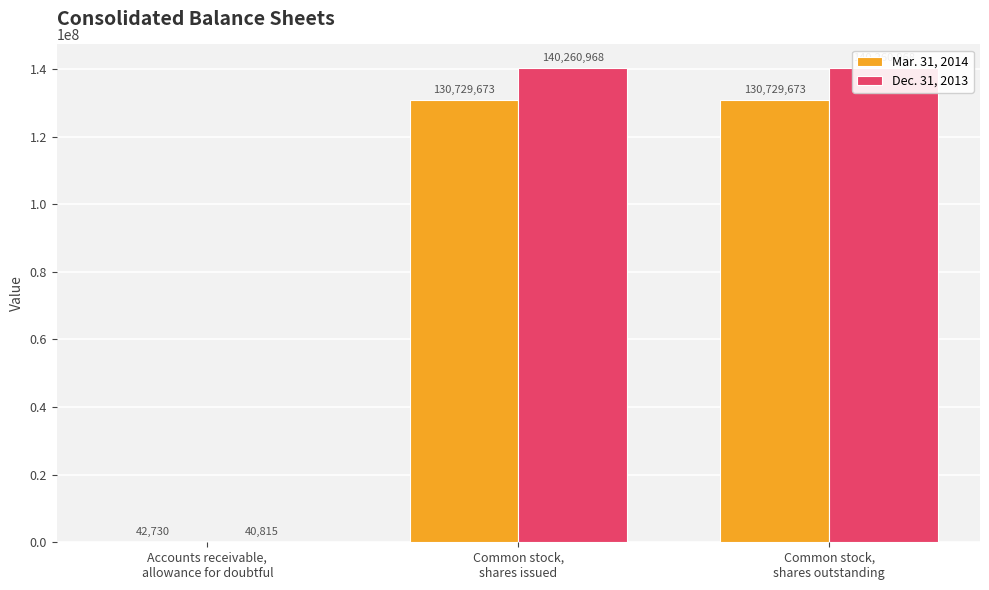

What is the average value of the Dec. 31, 2013 series?

93520917